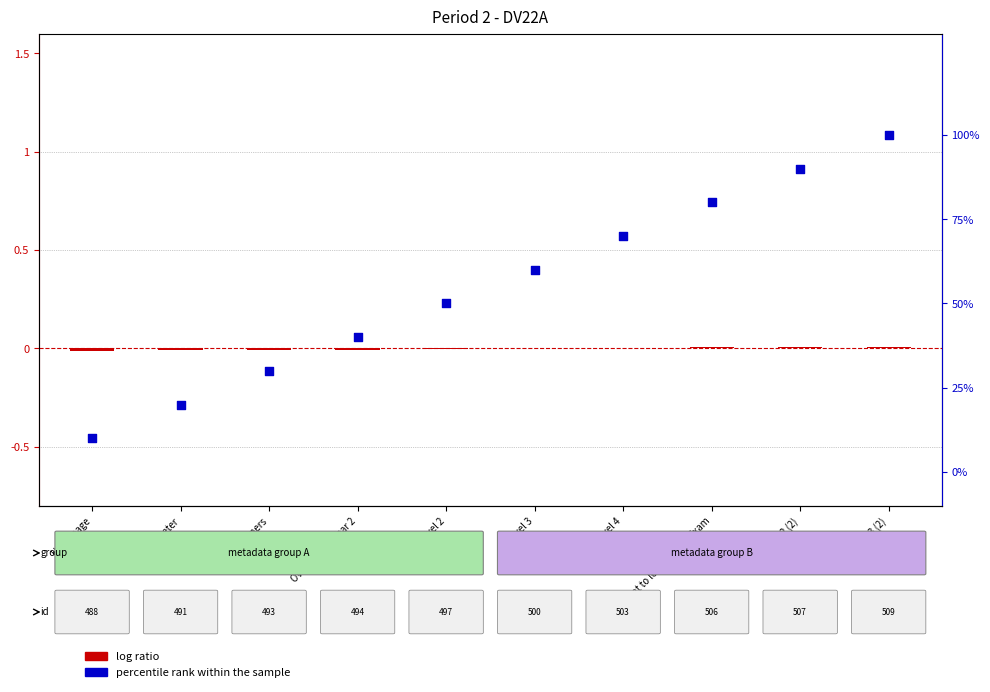

At how many categories does at least one series exceed 0?

10